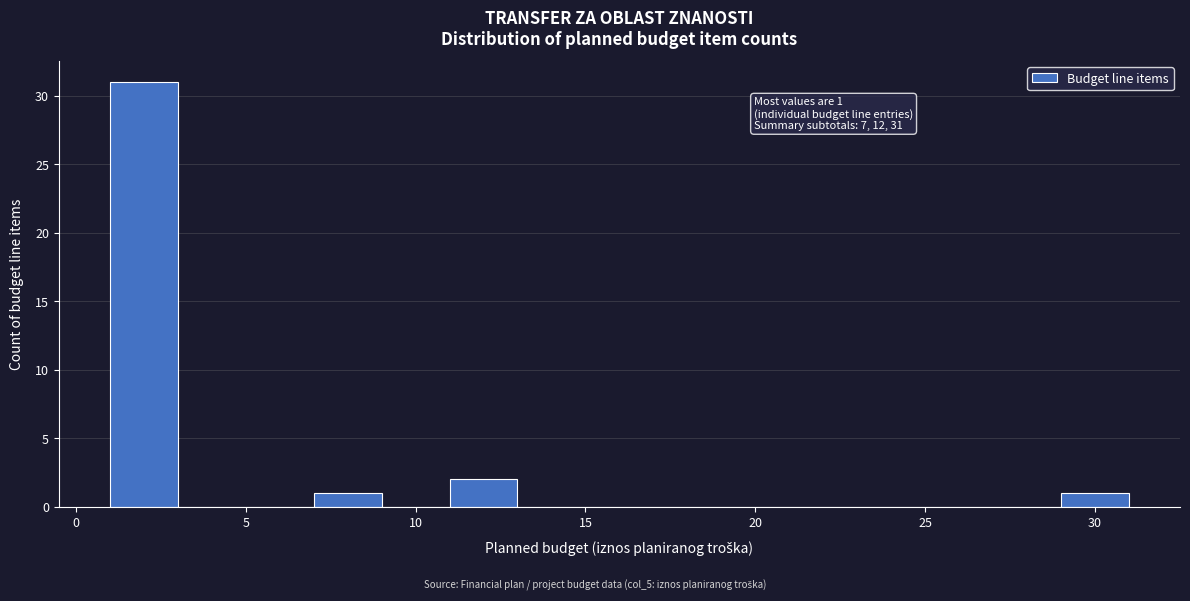

Which range on the x-axis has the tallest bar?

1 to 3